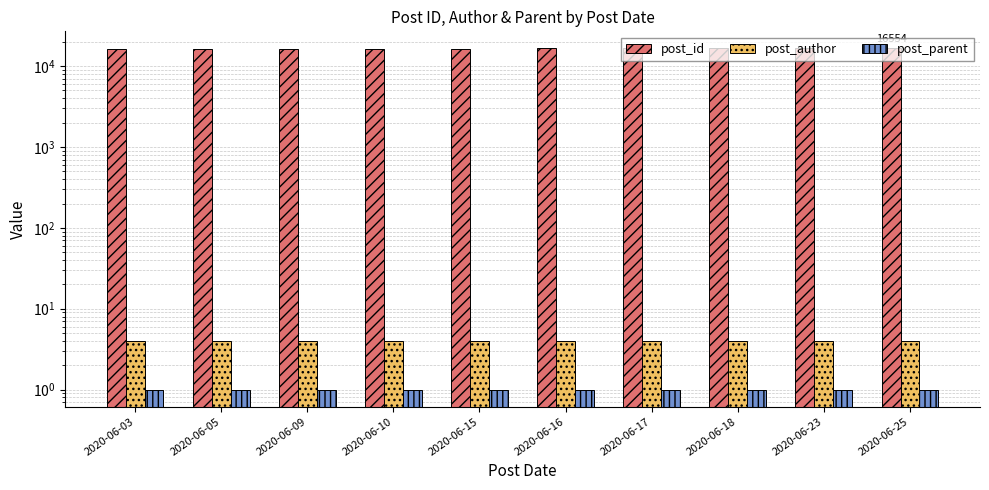

Between 2020-06-05 and 2020-06-17, which series saw the biggest shift?

post_id